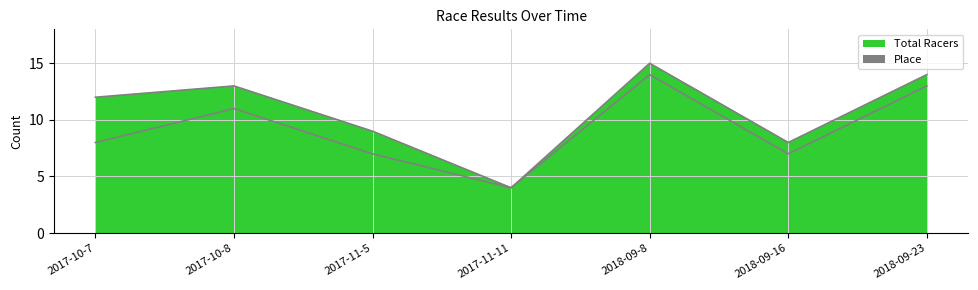

True or false: Place line has more than 0 interior local peaks.

True